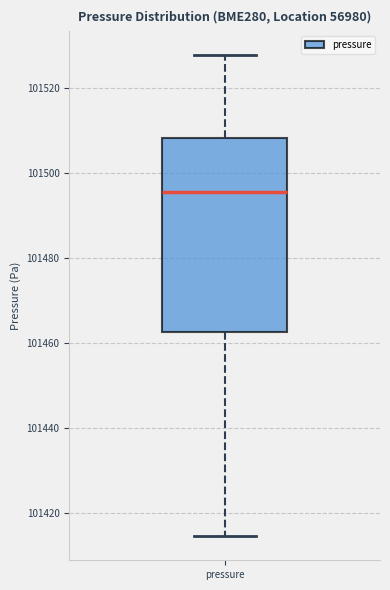

Transcribe this box plot: give where the median line is, the range the box spans, and where the two whiskers end, as read against the y-axis. The values are not printed on the chart, so give them approximately, as read against the axis.

median 101496, box 101462 to 101508, whiskers 101414 to 101528